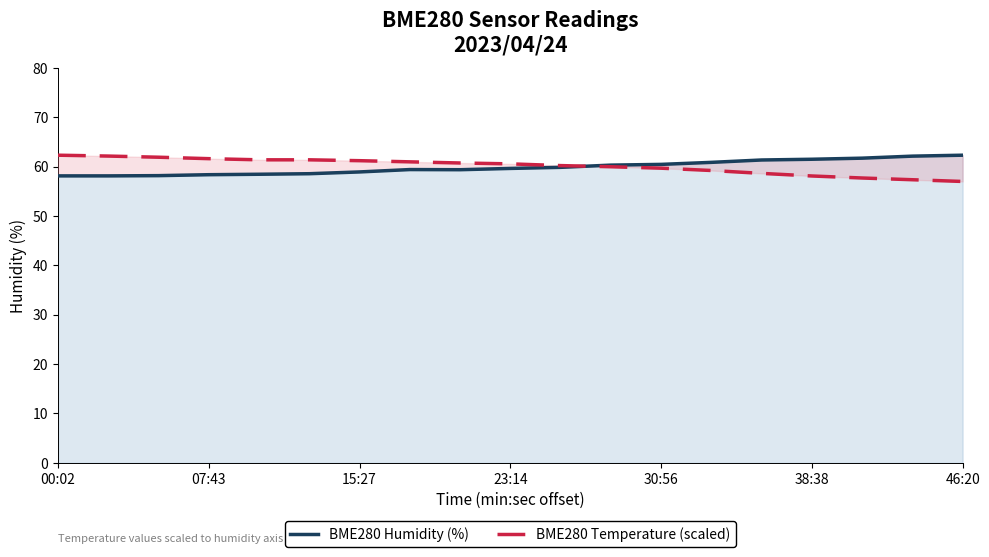

True or false: BME280 Temperature (scaled) and BME280 Humidity (%) cross at least once.

True